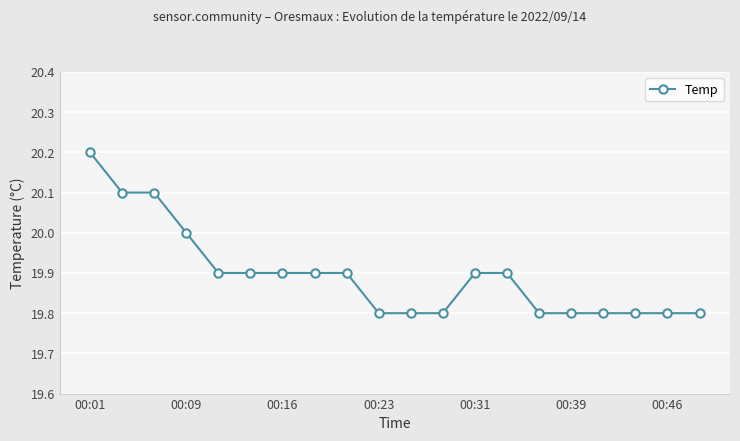

Reading right to left, extract all data points from this chart.

19.8	19.8	19.8	19.8	19.8	19.8	19.9	19.9	19.8	19.8	19.8	19.9	19.9	19.9	19.9	19.9	20.0	20.1	20.1	20.2